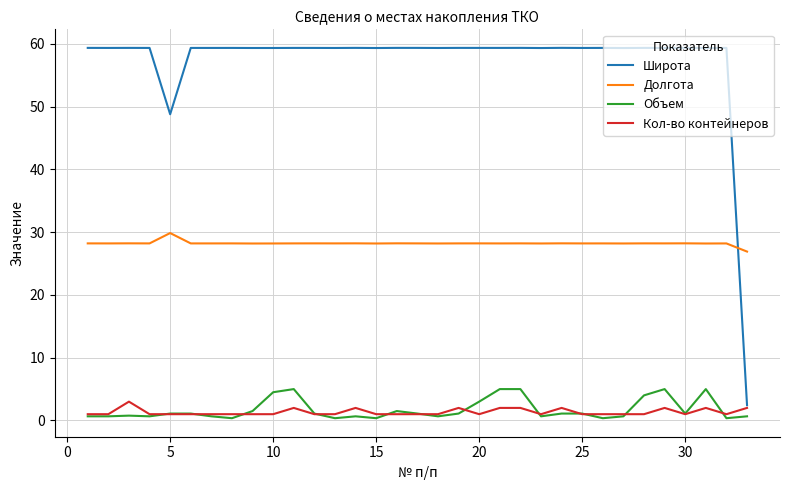

Which series ends up on top after the final intersection of Долгота and Широта?

Долгота